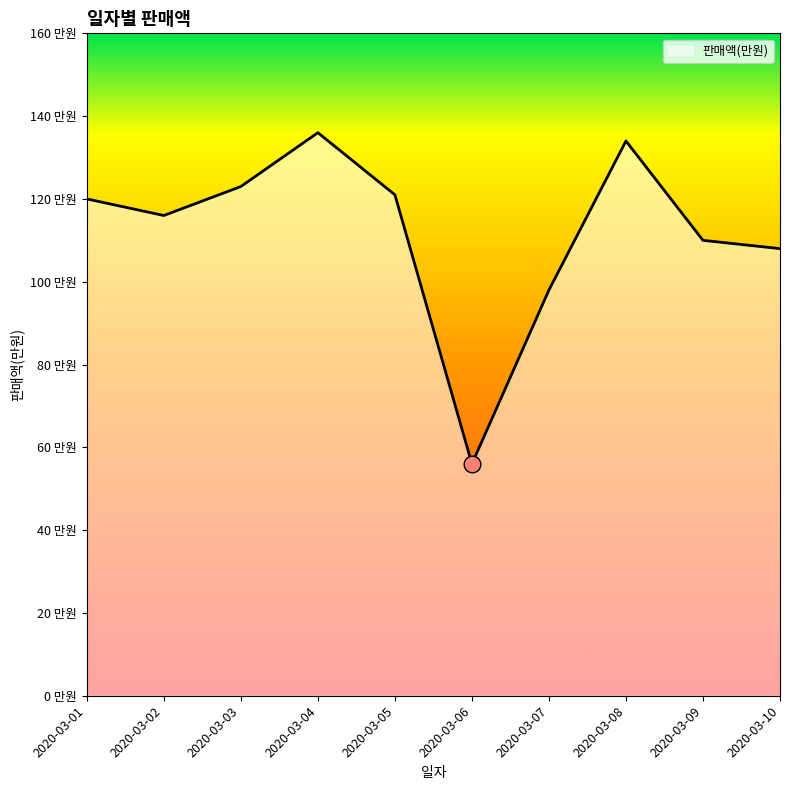

What is the difference between the second highest and second lowest values?

36